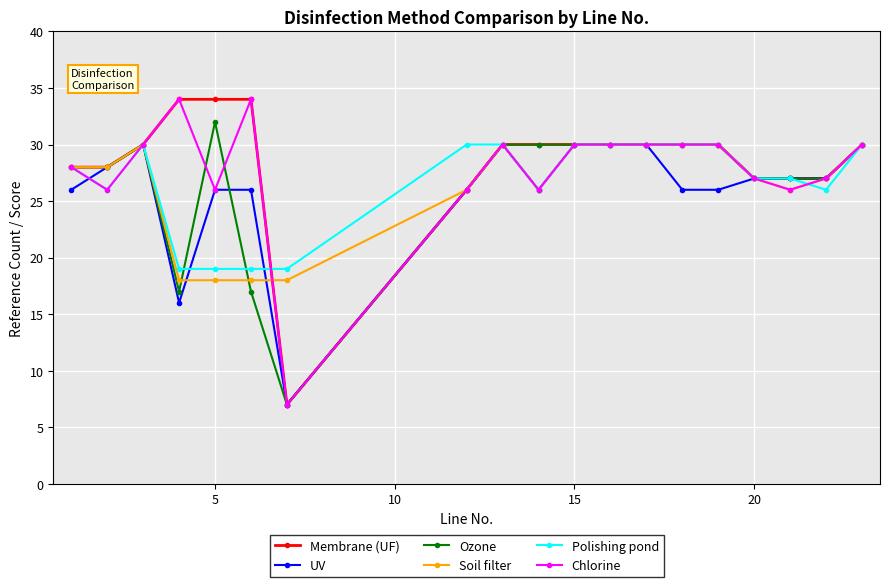

What is the minimum value shown in the chart?

7